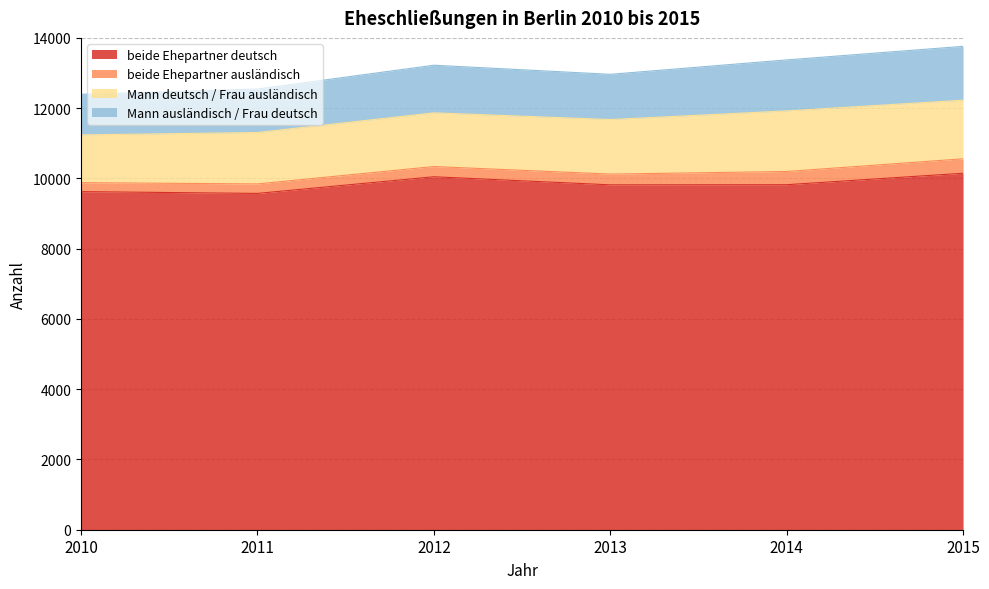

Which has a higher value, 2014 or 2011?

2014